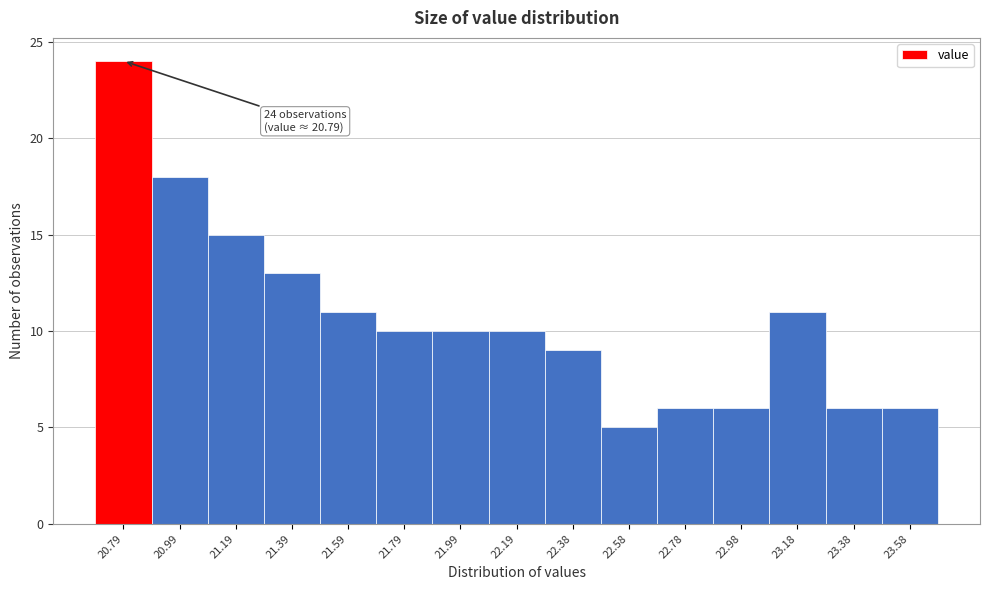

Over which range of the x-axis is the bar tallest?

20.70 to 20.88